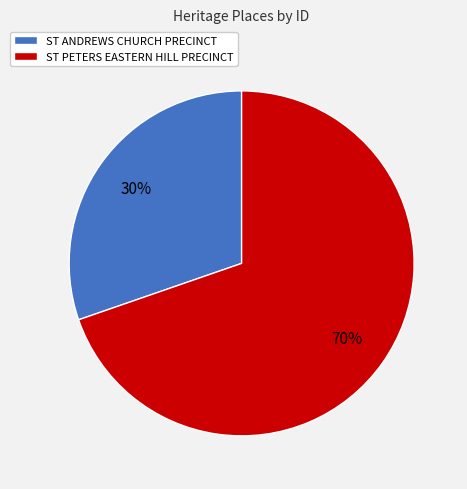

To the nearest percent, what portion does ST ANDREWS CHURCH PRECINCT represent?

30%